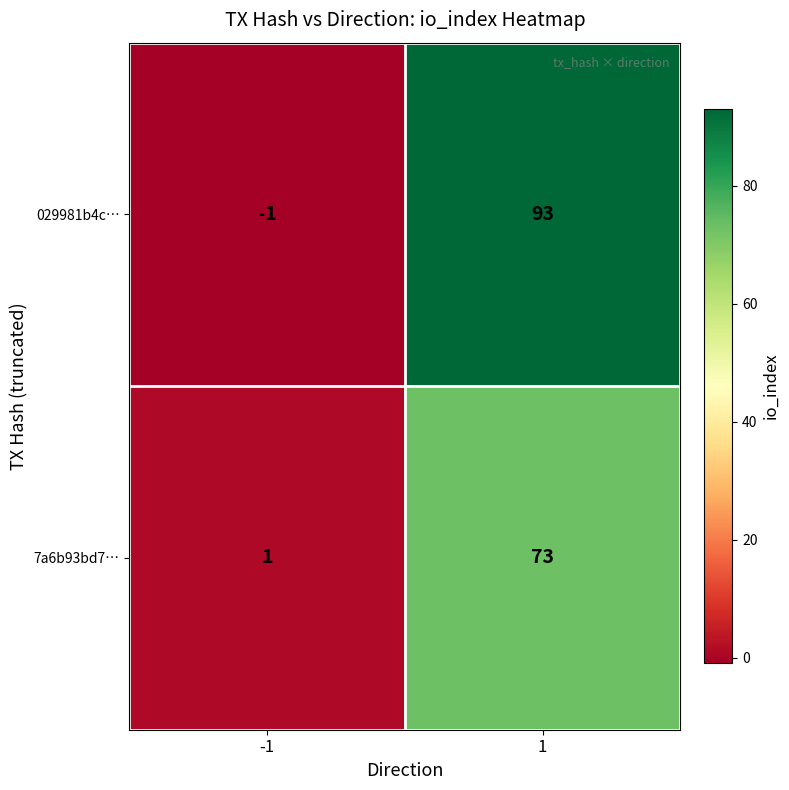

Which series changed the most between -1 and 1?

029981b4c…